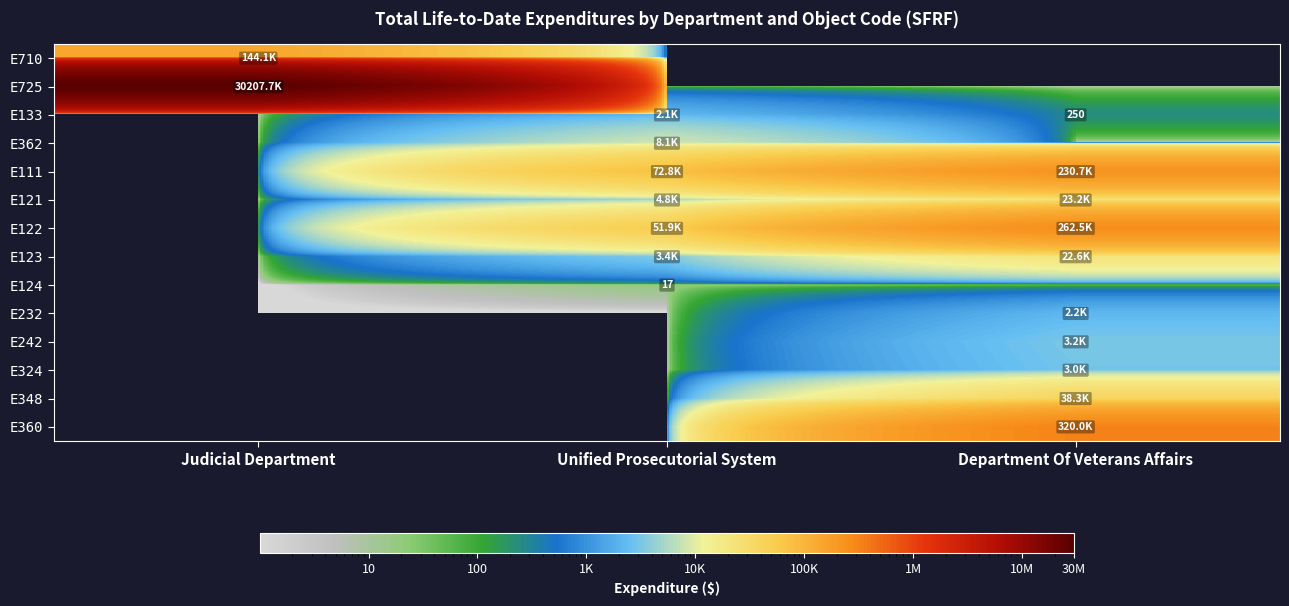

At Department Of Veterans Affairs, list the series in order from smallest to largest.

E710, E725, E362, E124, E133, E232, E324, E242, E123, E121, E348, E111, E122, E360